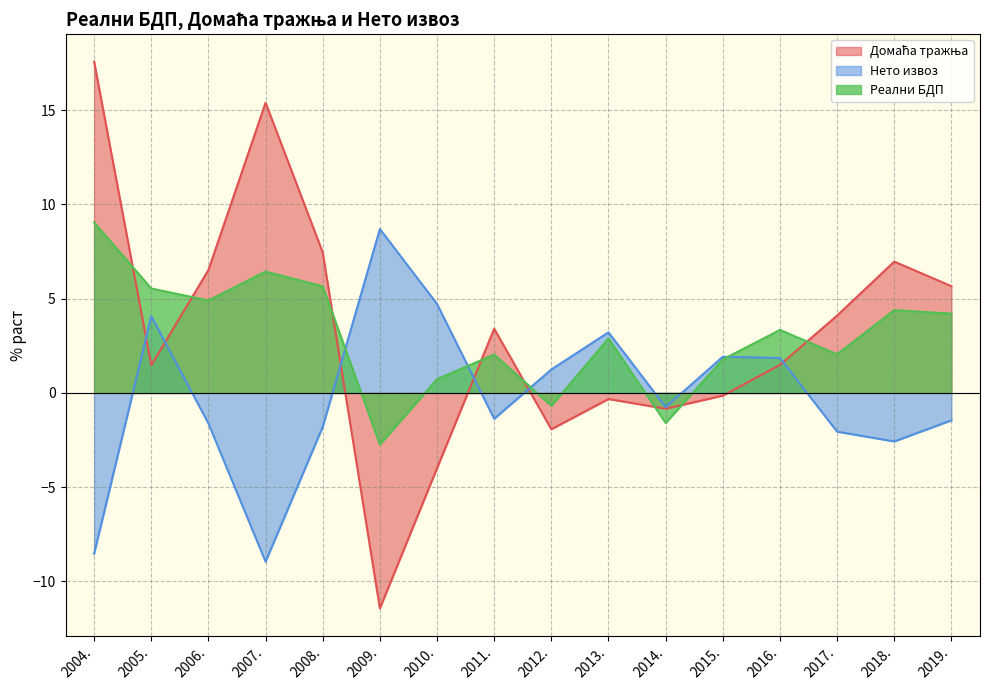

How many values in Нето извоз are above zero?

7